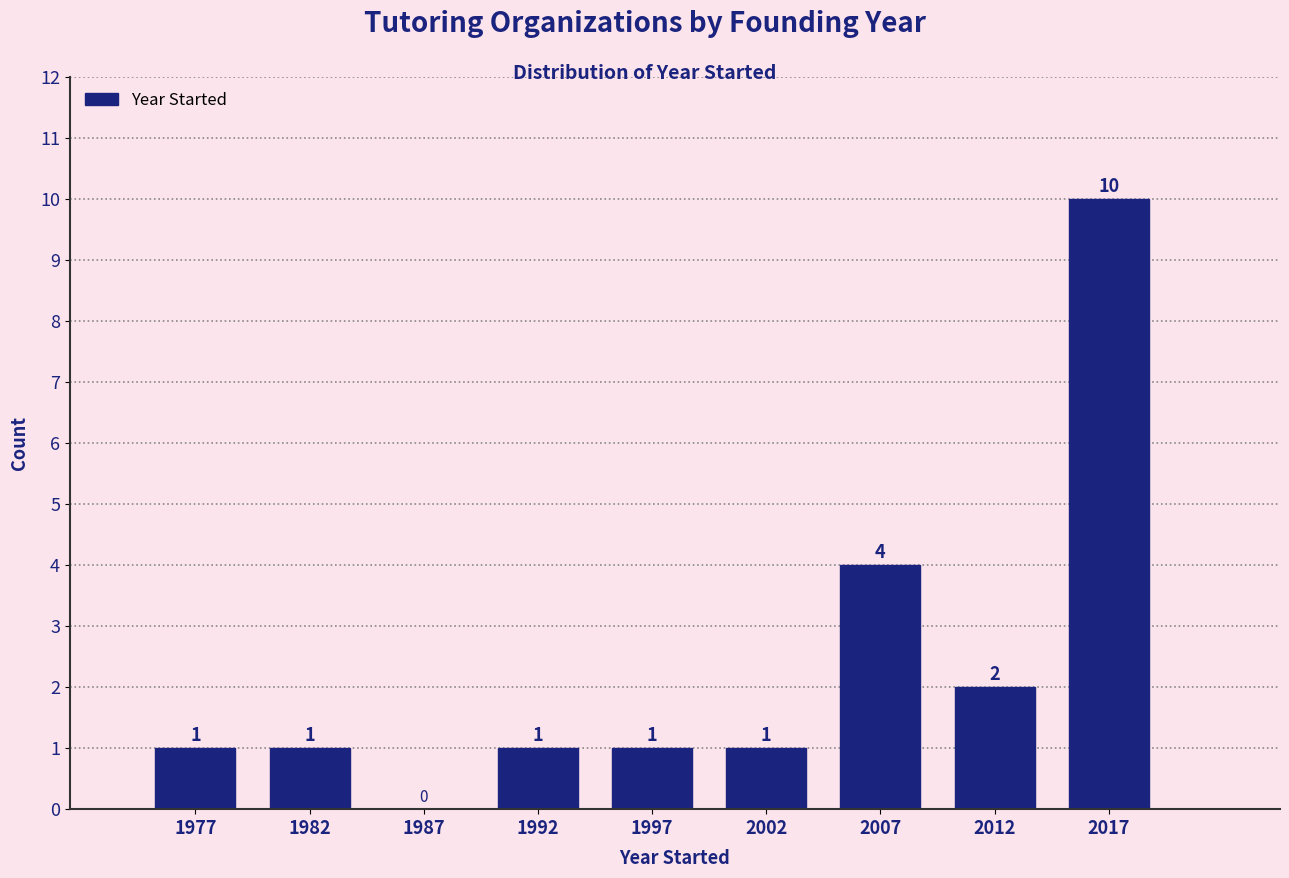

How tall is the bar that spans 1995 to 2000 on the x-axis?

1